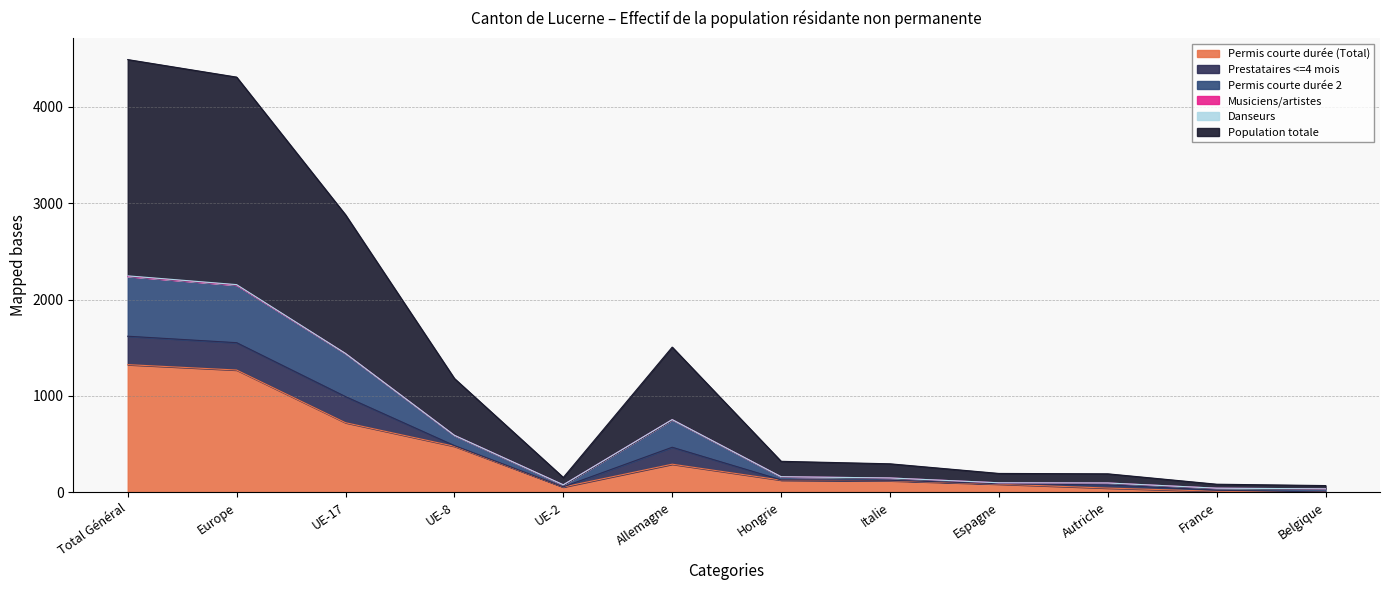

Does the chart display data point markers on the line(s)?

No